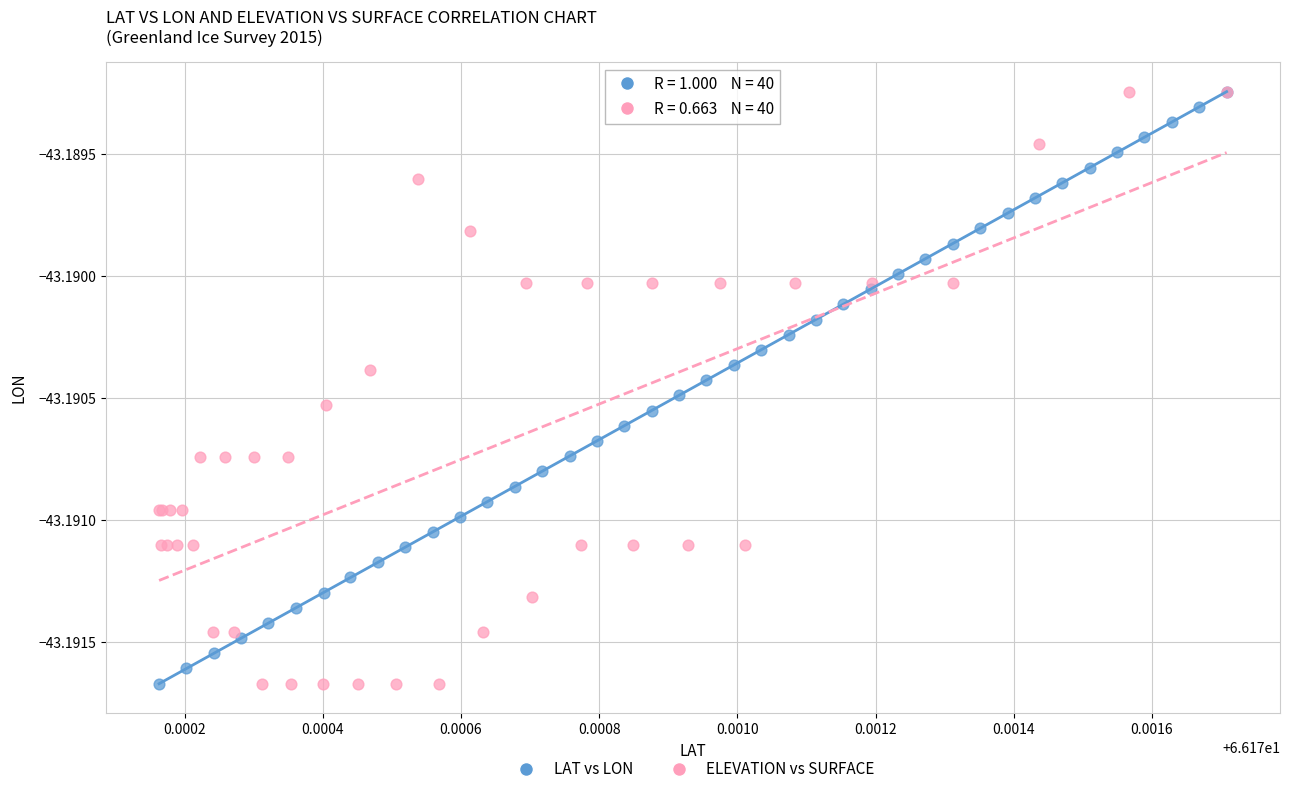

What are all the series names shown in the legend?

LAT vs LON, ELEVATION vs SURFACE